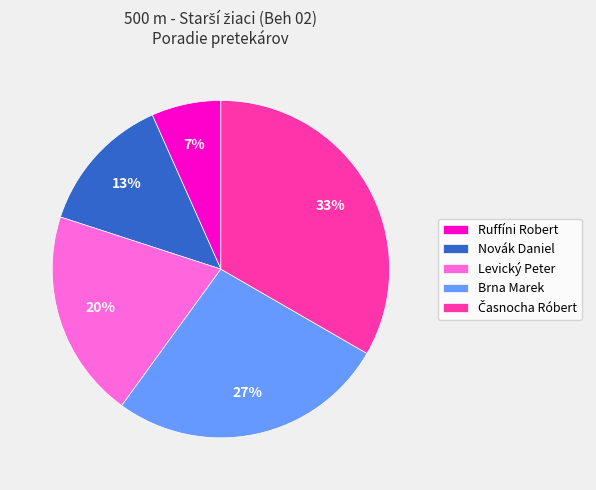

What is the smallest slice in the pie chart?

Ruffíni Robert